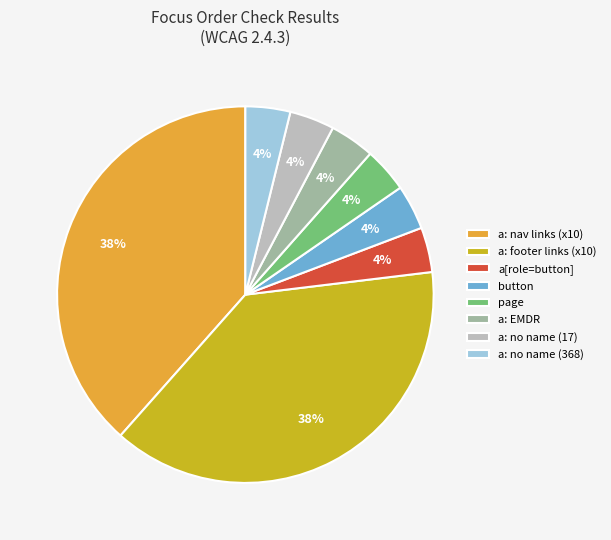

Do a: footer links (x10) and a: no name (368) together represent more than half of the pie?

No